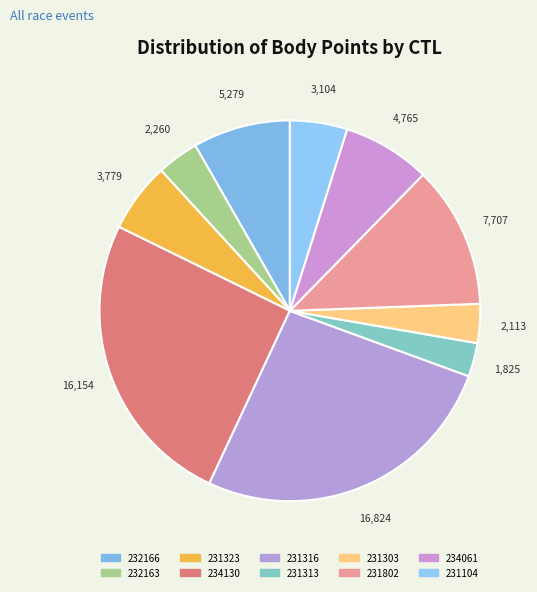

What is the largest slice in the pie chart?

231316